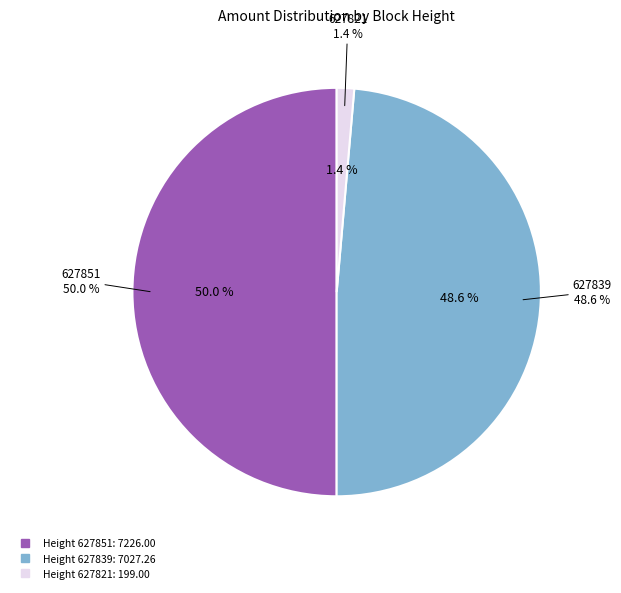

Rank the categories by value from lowest to highest.

627821, 627839, 627851